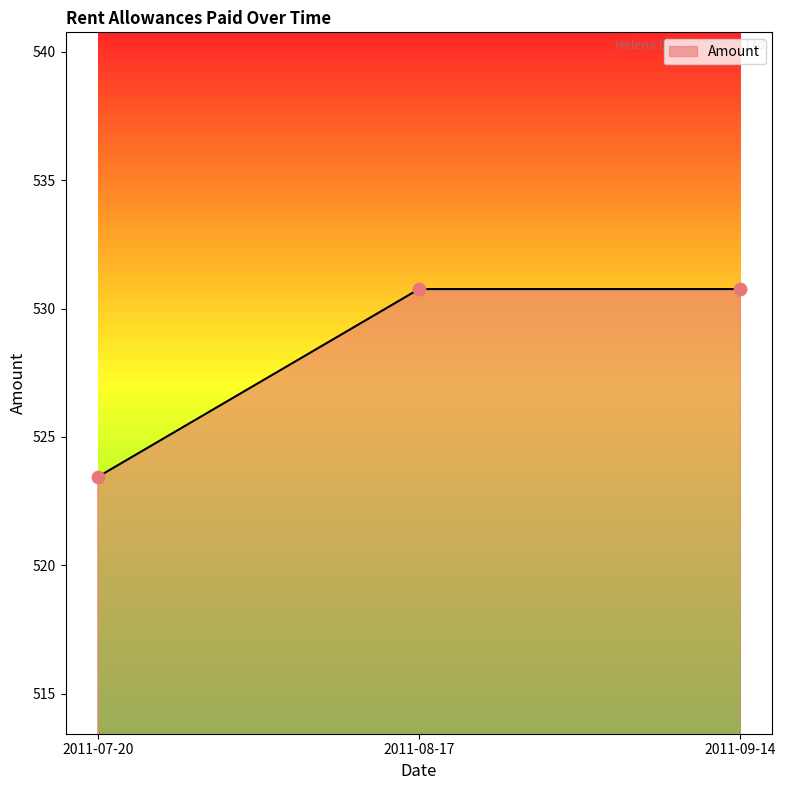

What is the ratio of the value at 2011-07-20 to the value at 2011-08-17?

1.0